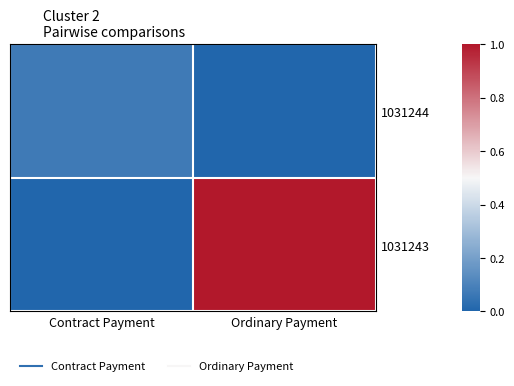

Rank the series by their average value, from lowest to highest.

1031244, 1031243